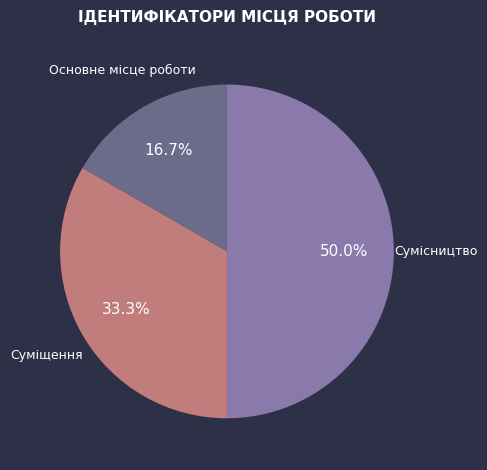

Approximately how many times larger is the value at Основне місце роботи compared to Сумісництво?

0.3